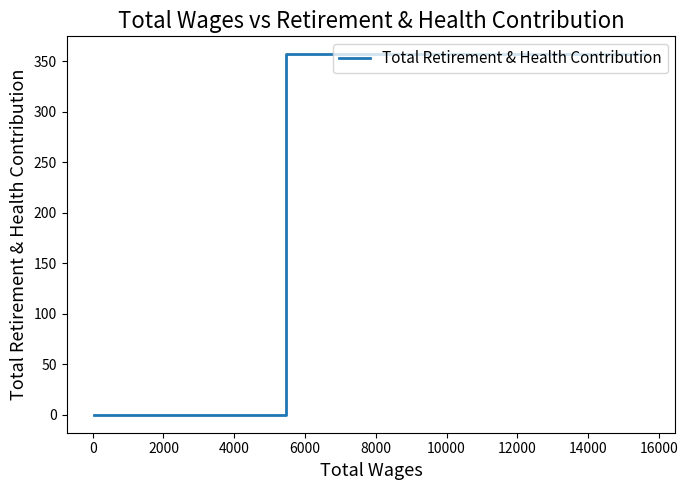

How many data points does each series have?

4